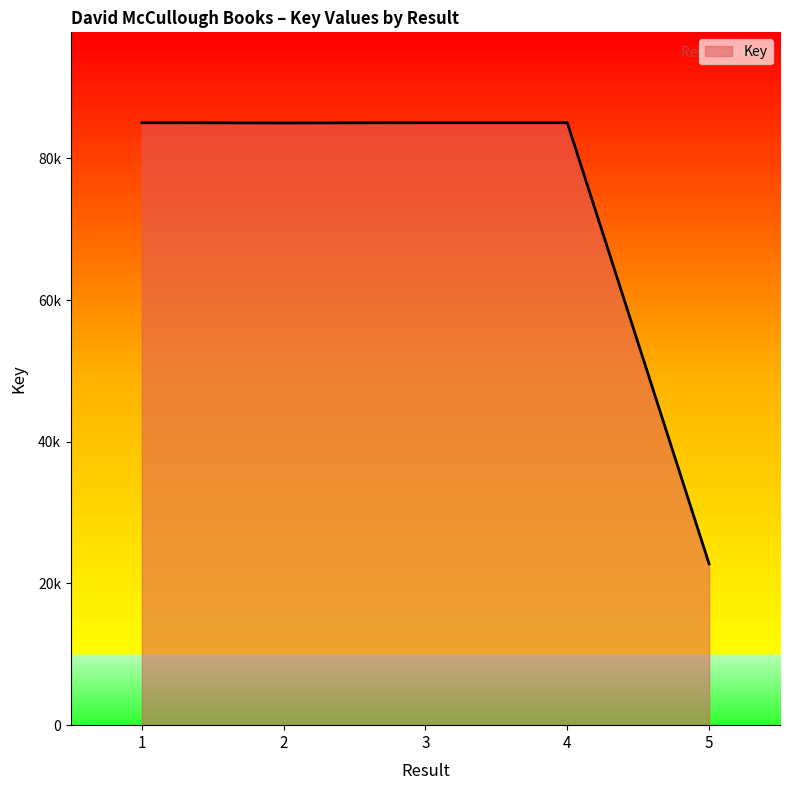

Does the chart display data point markers on the line(s)?

No